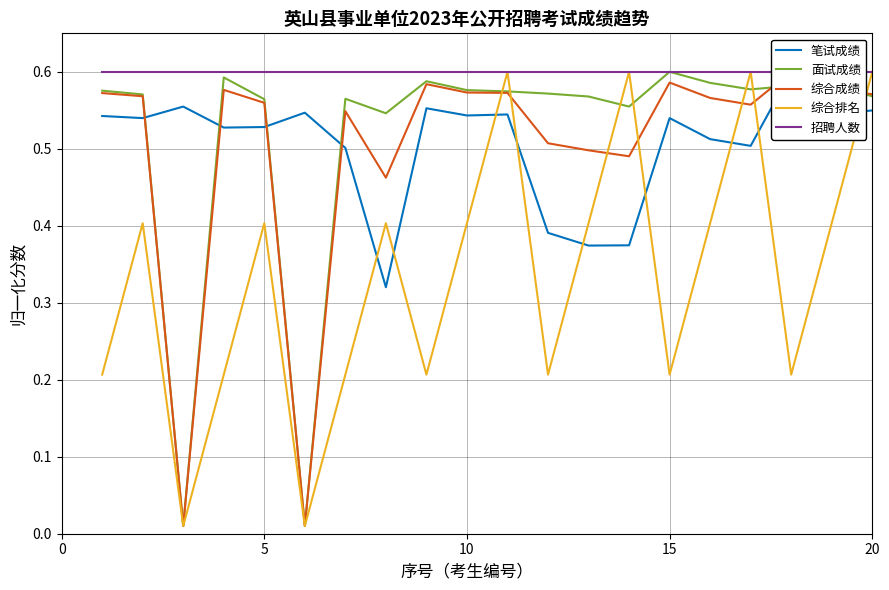

How many interior local valleys does the 综合排名 series have?

6